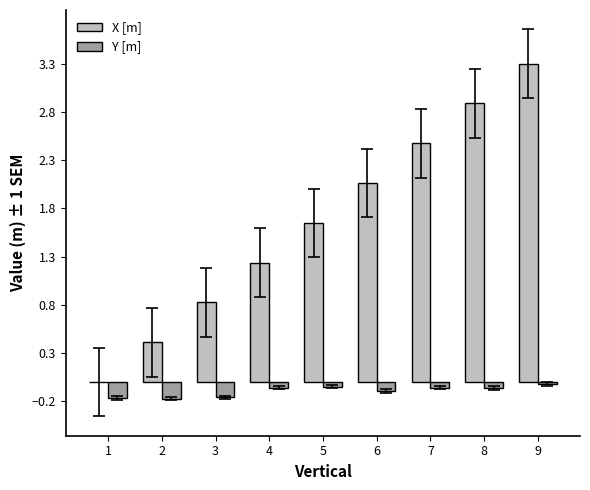

Is it true that Y [m] equals -0.0 at 5?

True